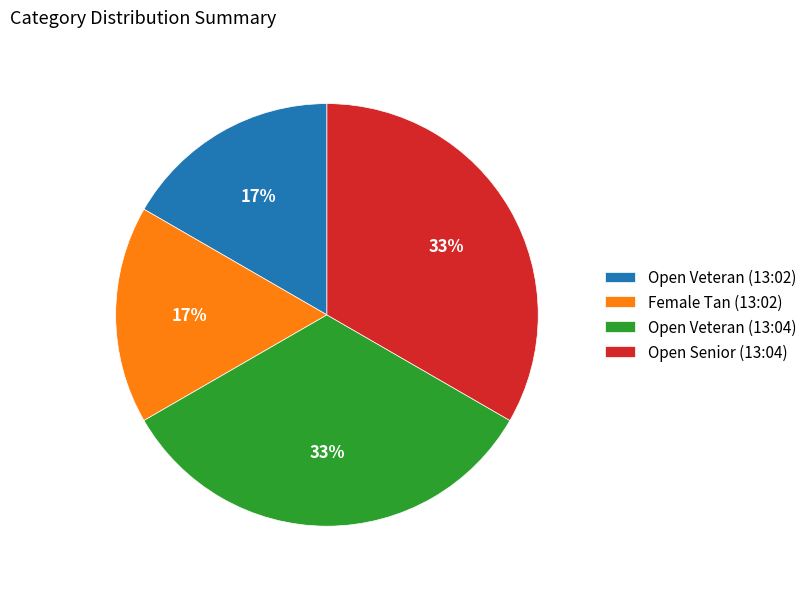

To the nearest percent, what is the average slice percentage?

25%